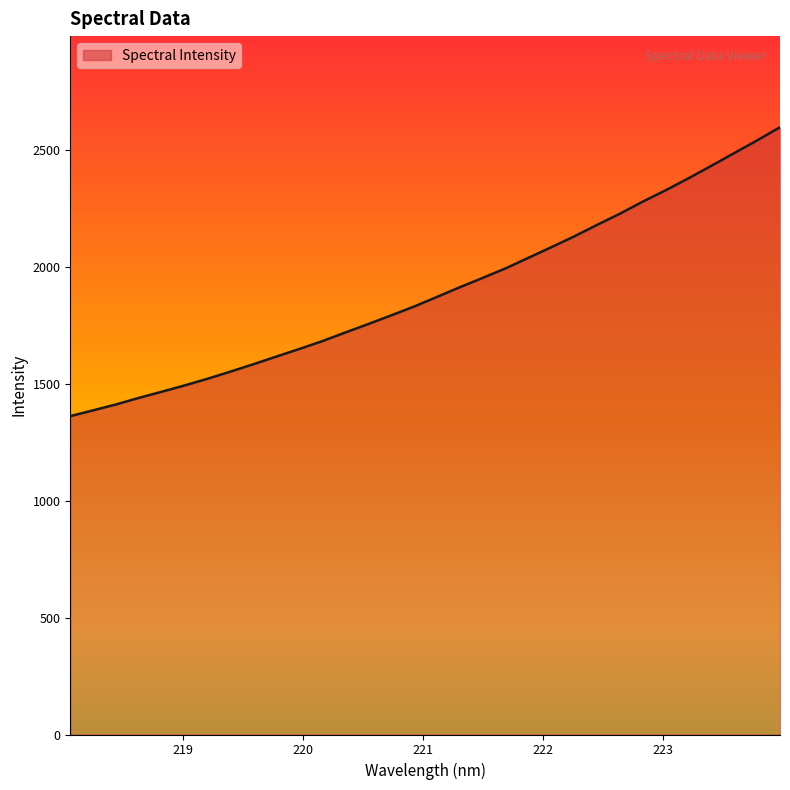

What is the maximum value shown in the chart?

2598.8